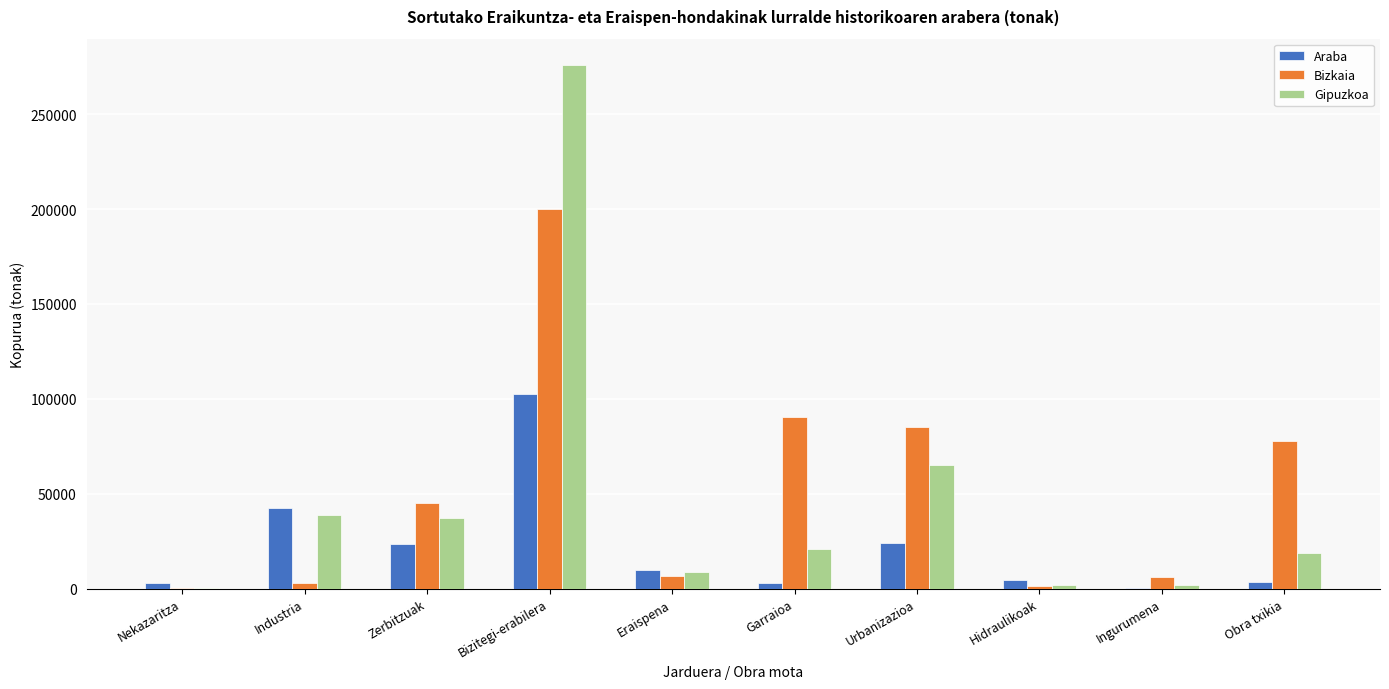

Is the value of Araba at Eraispena greater than the value of Bizkaia at Garraioa?

No